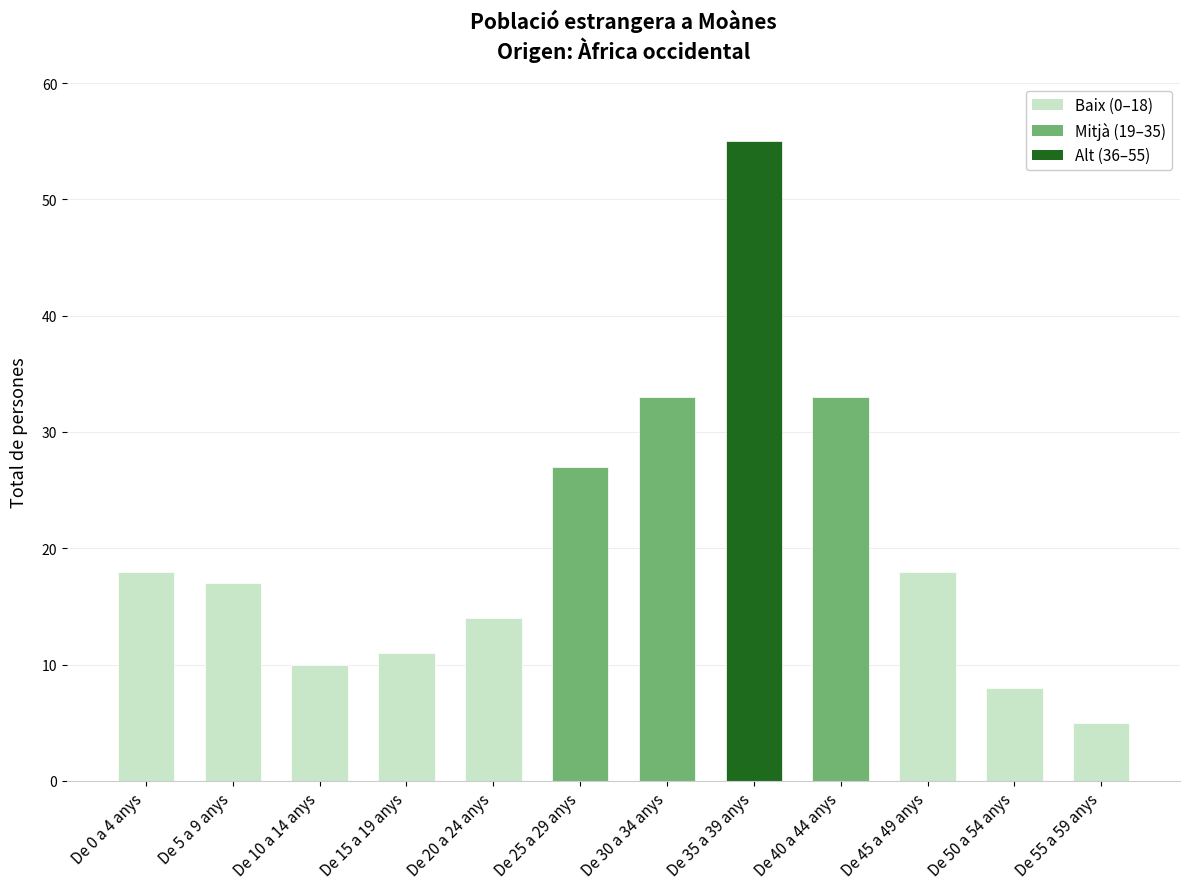

True or false: the data shows 18 at De 45 a 49 anys.

True